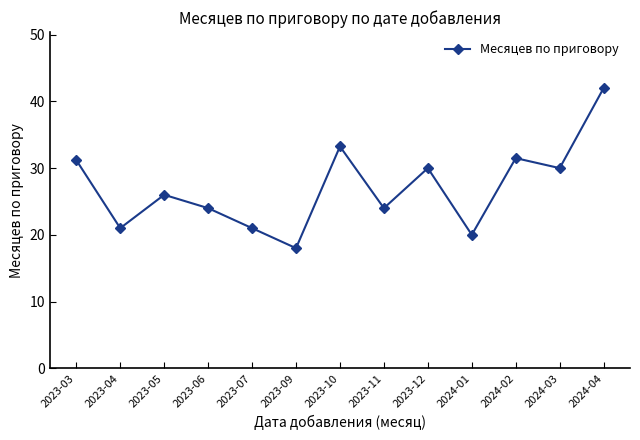

The chart shows a value of 27.9 at 2023-09. True or false?

False